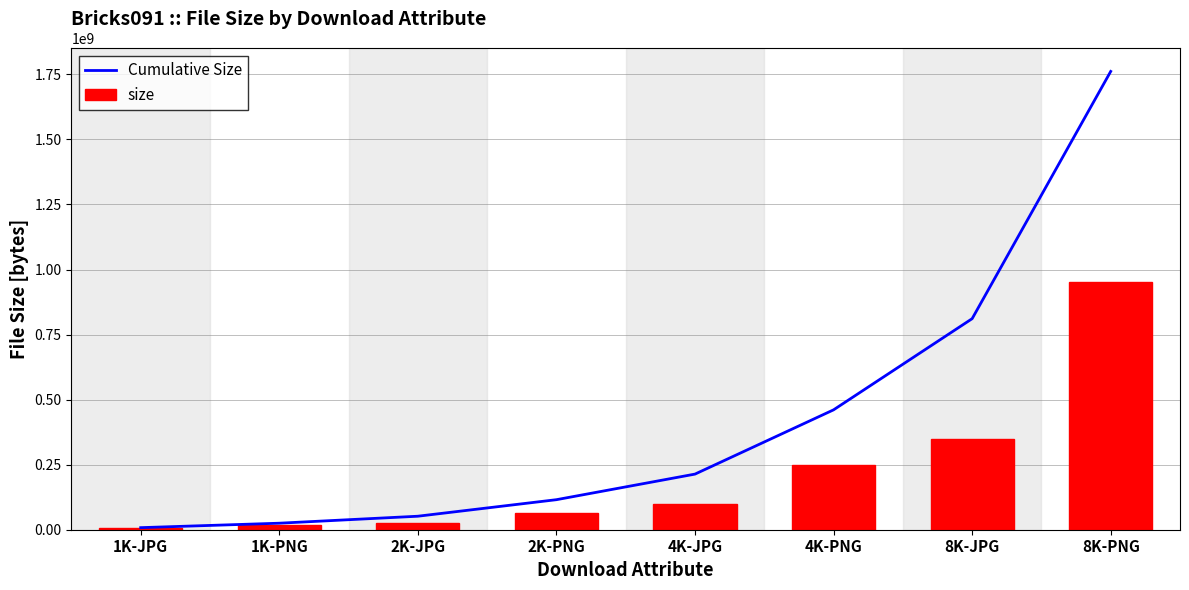

What is the value of the size bar at the 2nd from the left?

17079369